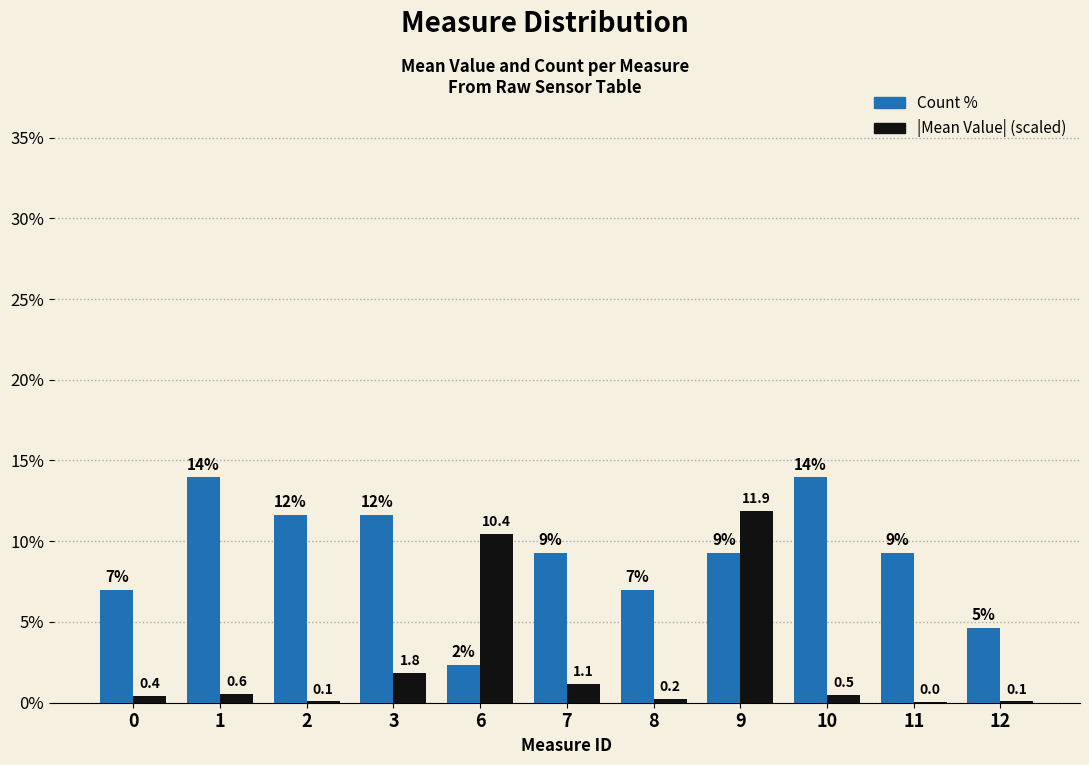

What is the sum of all |Mean Value| (scaled) values?

27.2